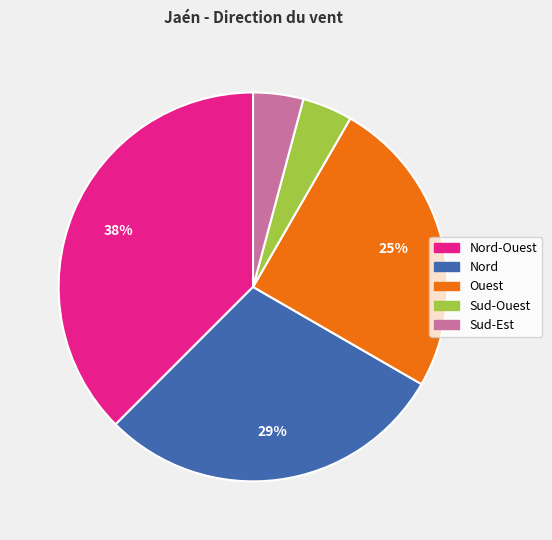

Is there a majority slice in this chart?

No